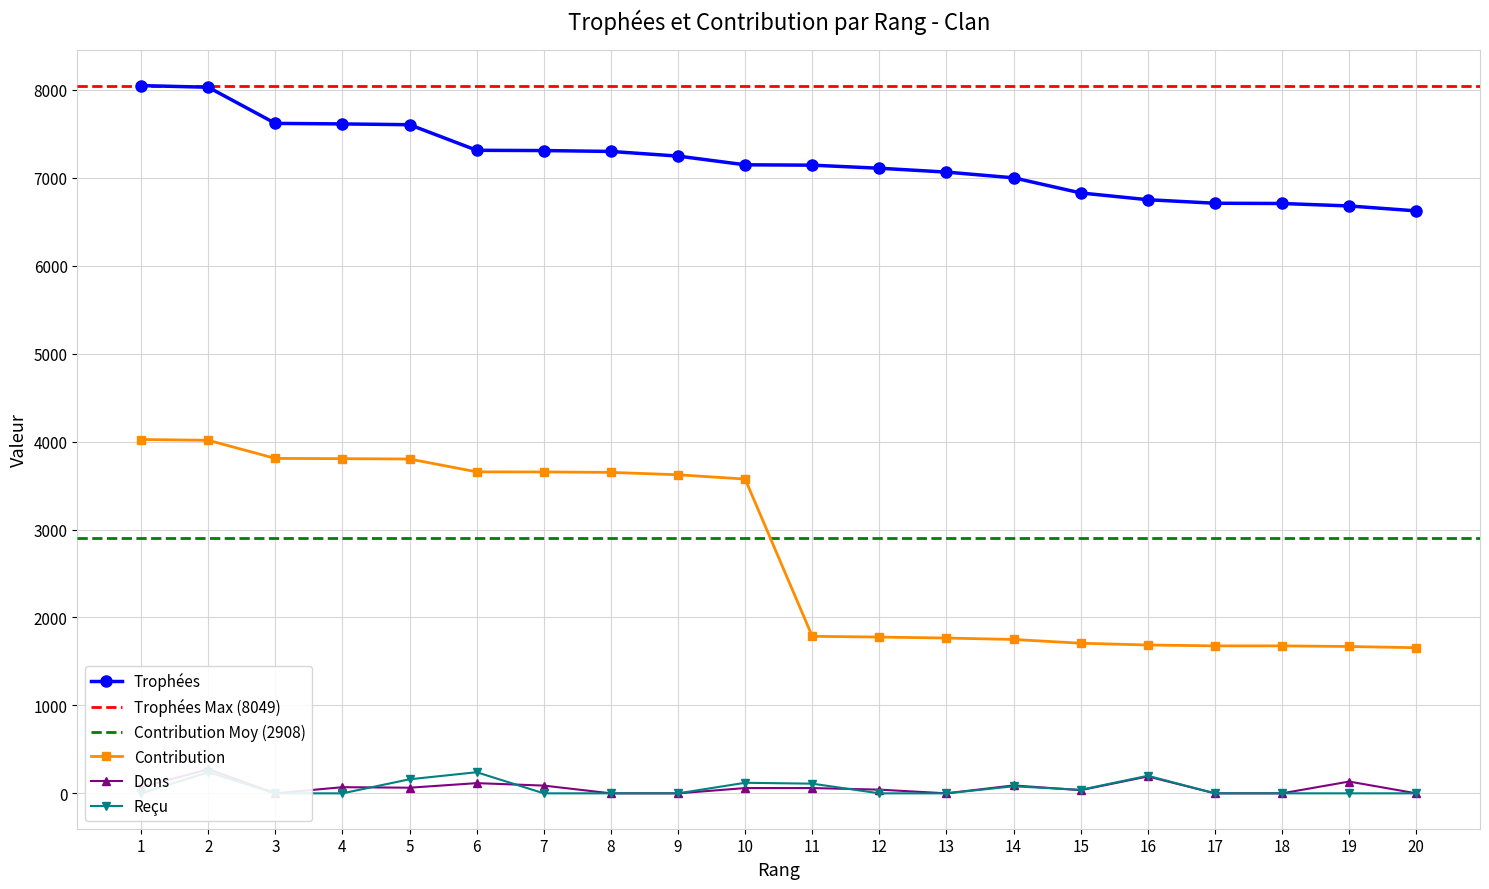

Which series has the widest spread of values?

Contribution